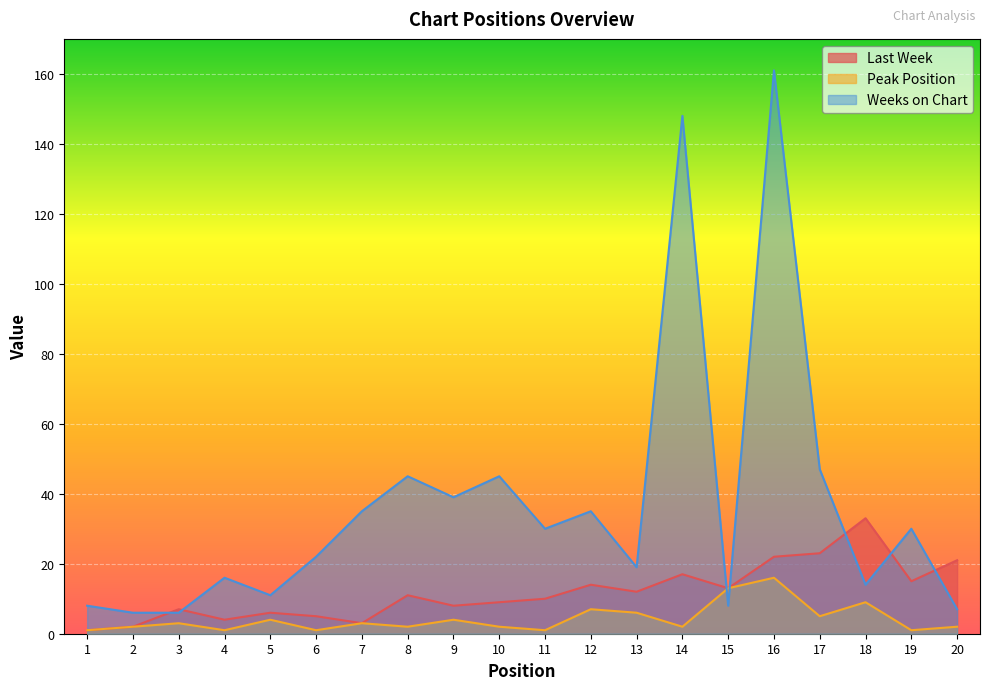

At which label does Last Week reach its minimum?

1